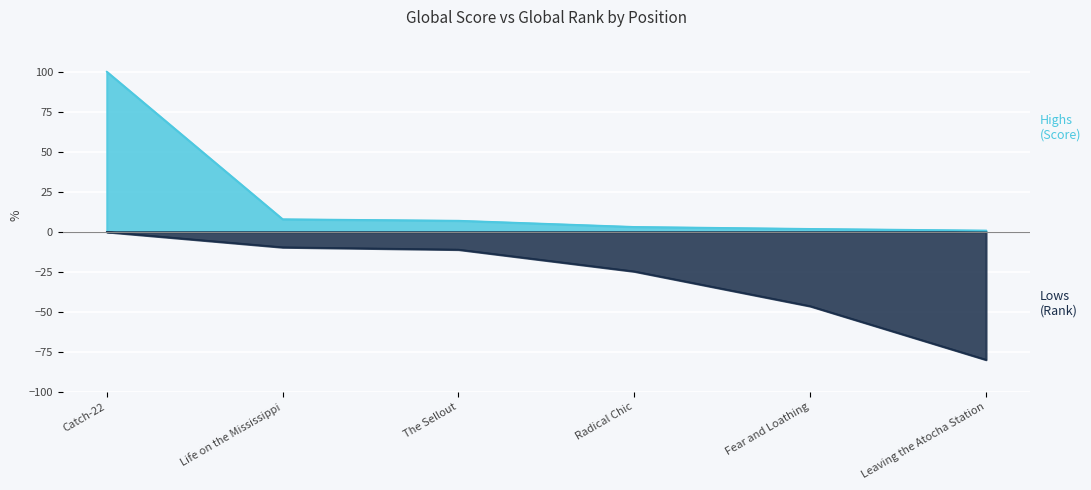

True or false: Global Score and Global Rank intersect in this chart.

False